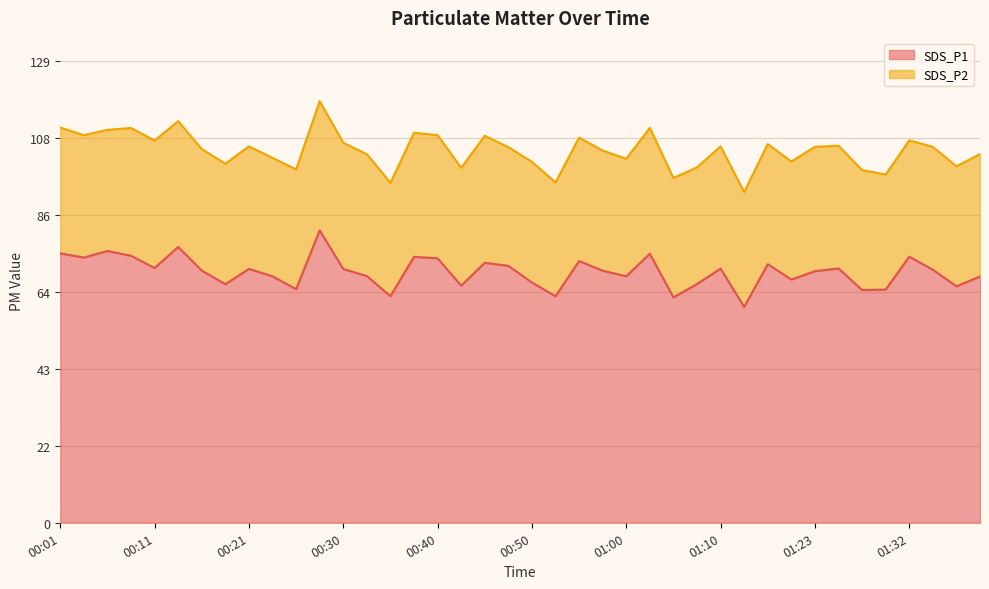

Reading left to right, list all the values displayed in this chart.

00:01=75.2	00:04=74.1	00:06=75.9	00:09=74.6	00:11=71.2	00:13=77.0	00:16=70.4	00:18=66.6	00:21=70.9	00:23=68.8	00:26=65.2	00:28=81.7	00:30=70.9	00:33=68.9	00:35=63.3	00:38=74.3	00:40=73.8	00:43=66.2	00:45=72.6	00:48=71.8	00:50=67.1	00:52=63.2	00:55=73.1	00:57=70.4	01:00=68.8	01:02=75.1	01:05=63.0	01:07=66.7	01:10=71.0	01:12=60.3	01:15=72.2	01:20=67.9	01:23=70.2	01:25=71.0	01:27=65.0	01:30=65.1	01:32=74.3	01:35=70.7	01:37=66.0	01:40=68.8